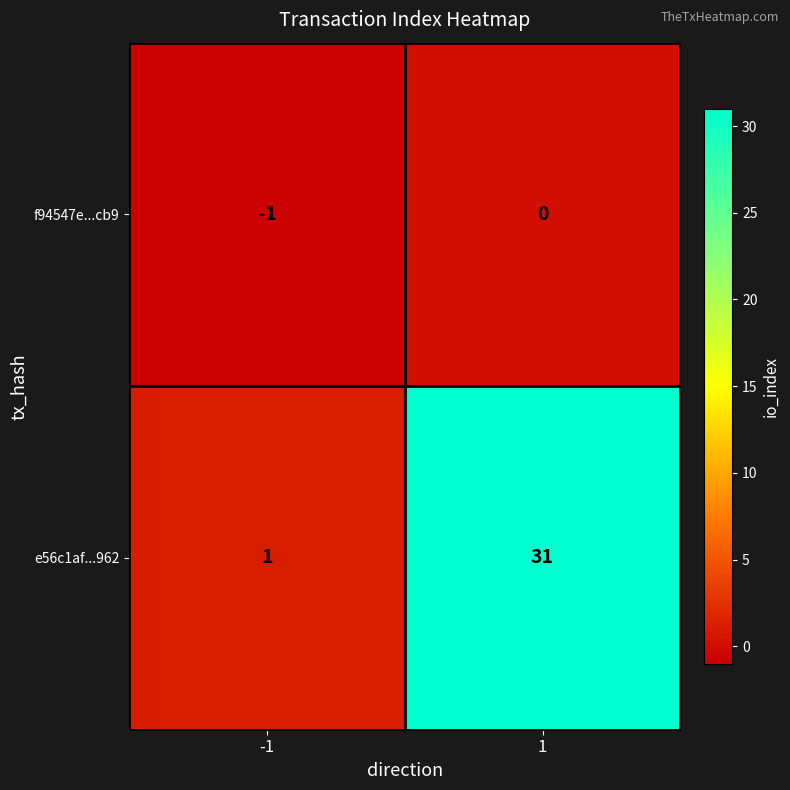

What is the difference between the maximum and minimum values in the e56c1af...962 series?

30